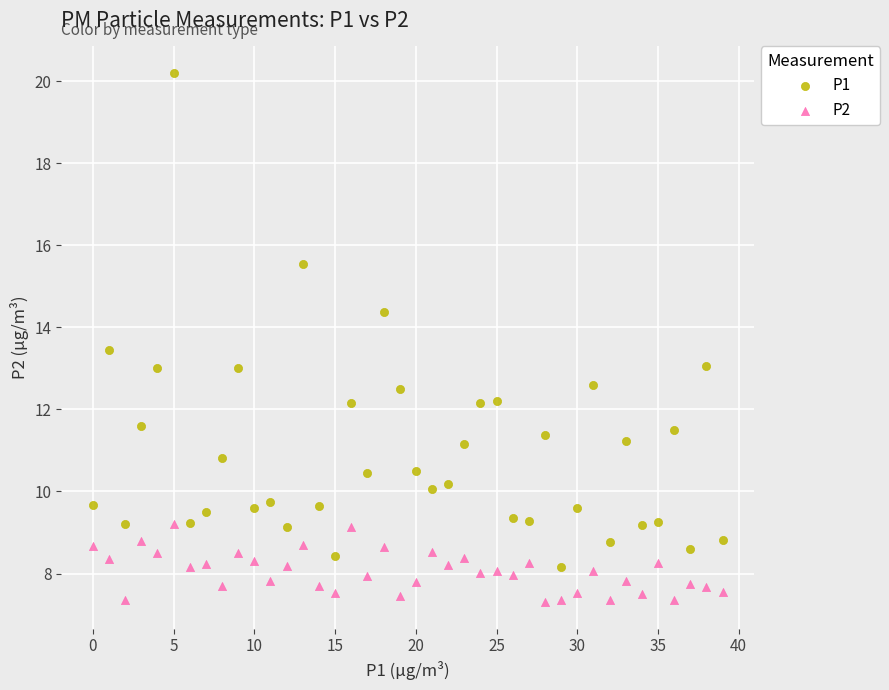

Which series contains the lowest Y value?

P2